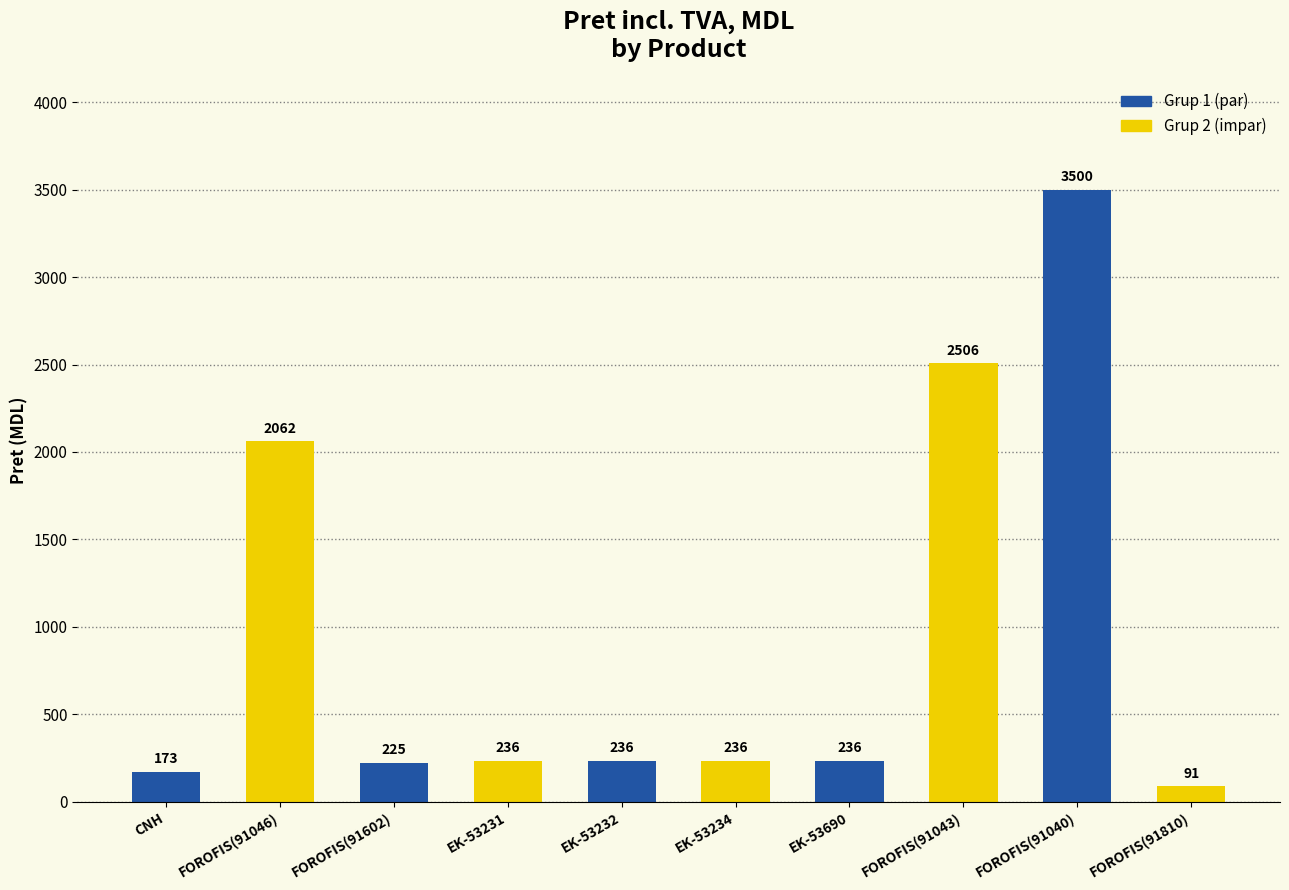

What is the total value across all series at FOROFIS(91040)?

3591.0